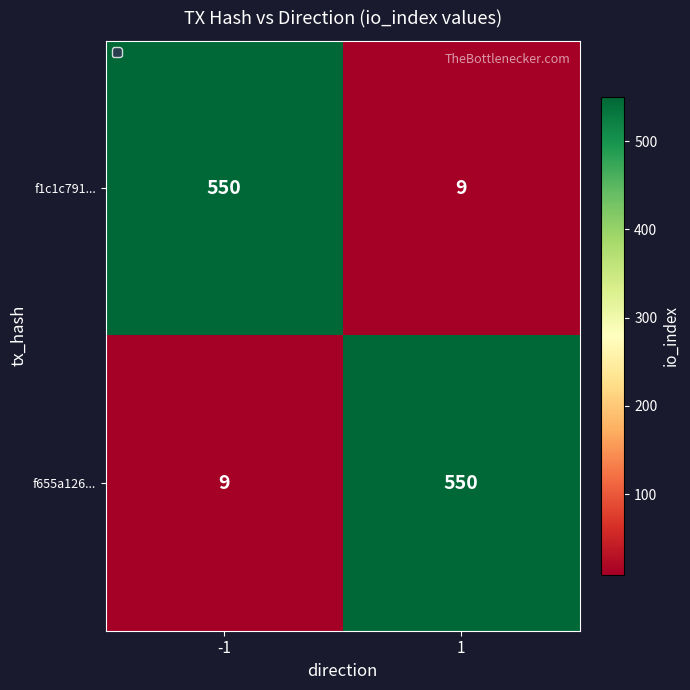

Rank the series at 1 from highest to lowest value.

f655a126..., f1c1c791...